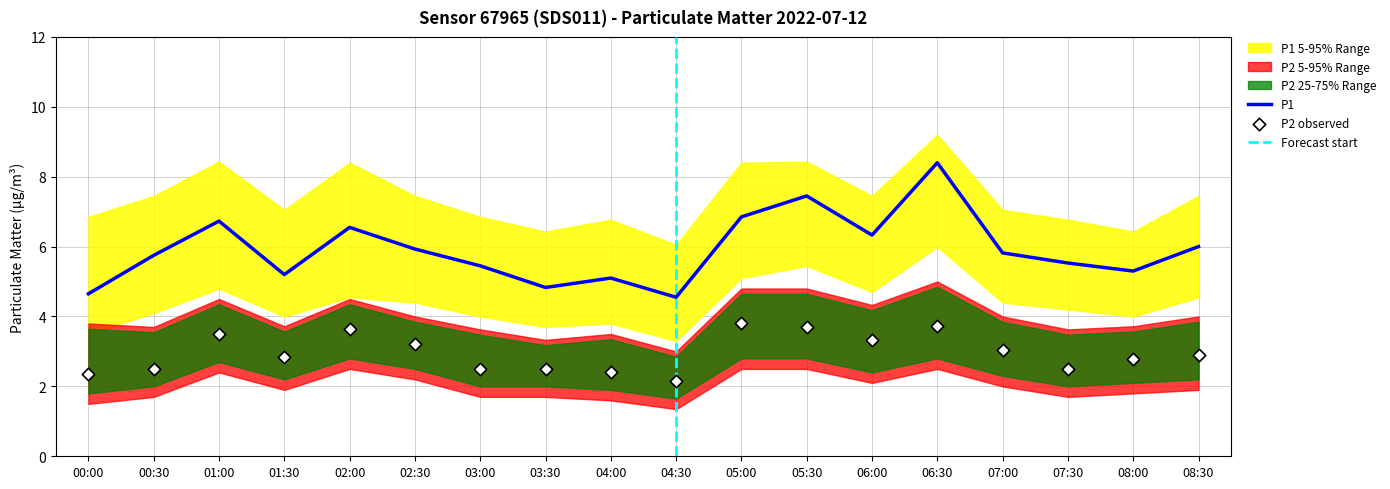

Which series contains the lowest Y value?

P2_lower